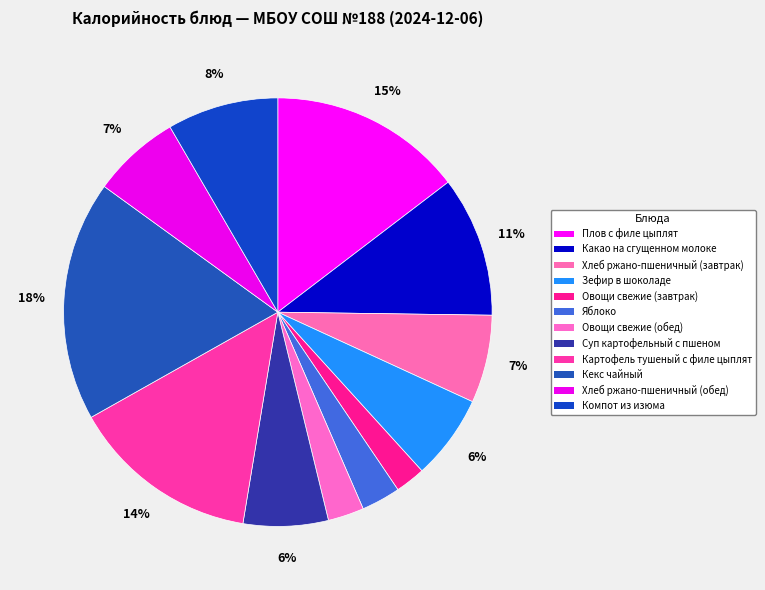

Which category has the biggest portion of the pie?

Кекс чайный